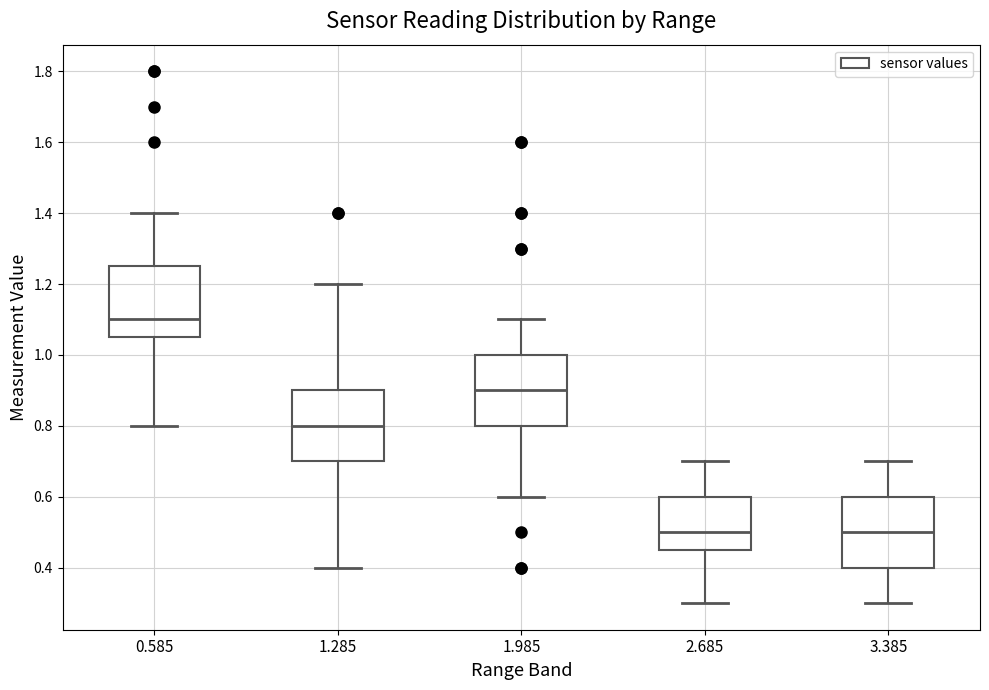

Reading left to right, transcribe this box plot: for each box, give where its median line is, the range the box spans, and where its two whiskers end, as read against the y-axis. The values are not printed on the chart, so give them approximately, as read against the axis.

0.585: median 1.10, box 1.06 to 1.26, whiskers 0.80 to 1.40
1.285: median 0.80, box 0.70 to 0.90, whiskers 0.40 to 1.20
1.985: median 0.90, box 0.80 to 1.00, whiskers 0.60 to 1.10
2.685: median 0.50, box 0.46 to 0.60, whiskers 0.30 to 0.70
3.385: median 0.50, box 0.40 to 0.60, whiskers 0.30 to 0.70